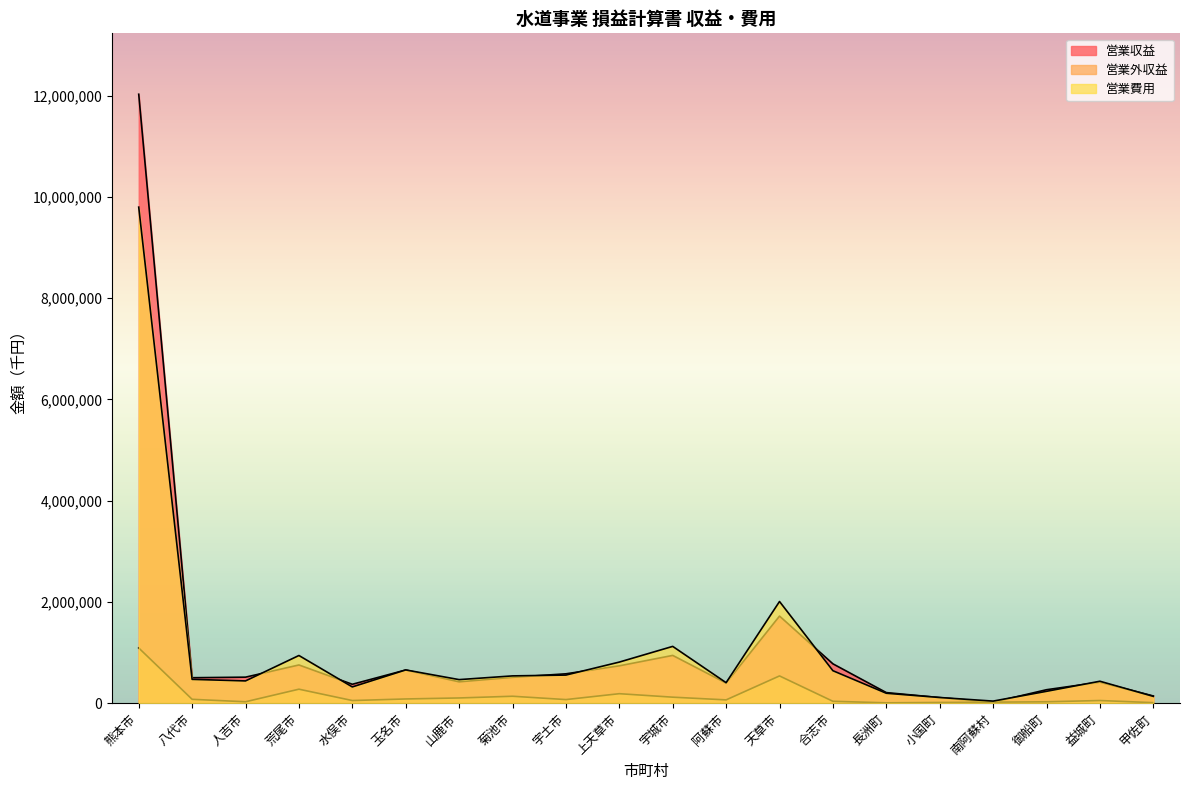

What is the difference between the 営業費用 values at 長洲町 and 益城町?

237229